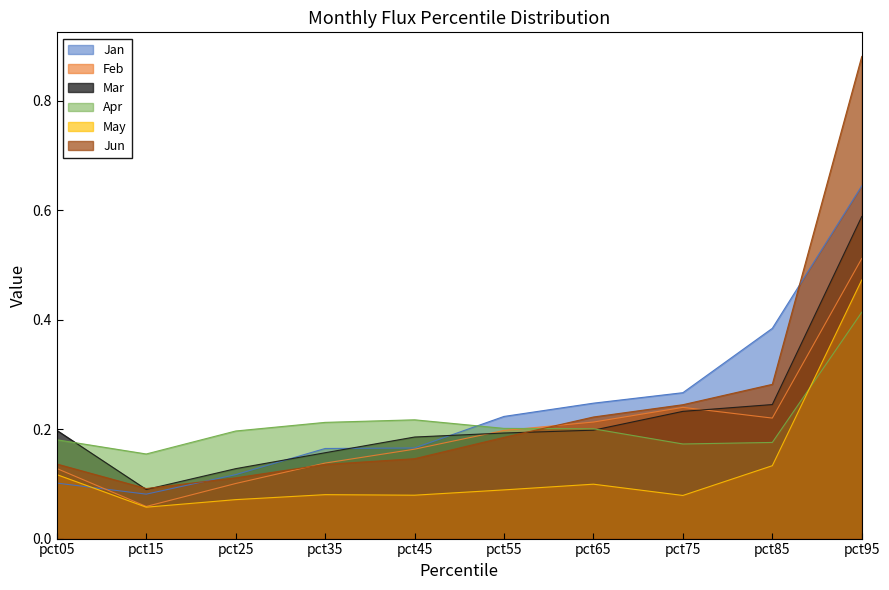

What are all the series names shown in the legend?

Jan, Feb, Mar, Apr, May, Jun